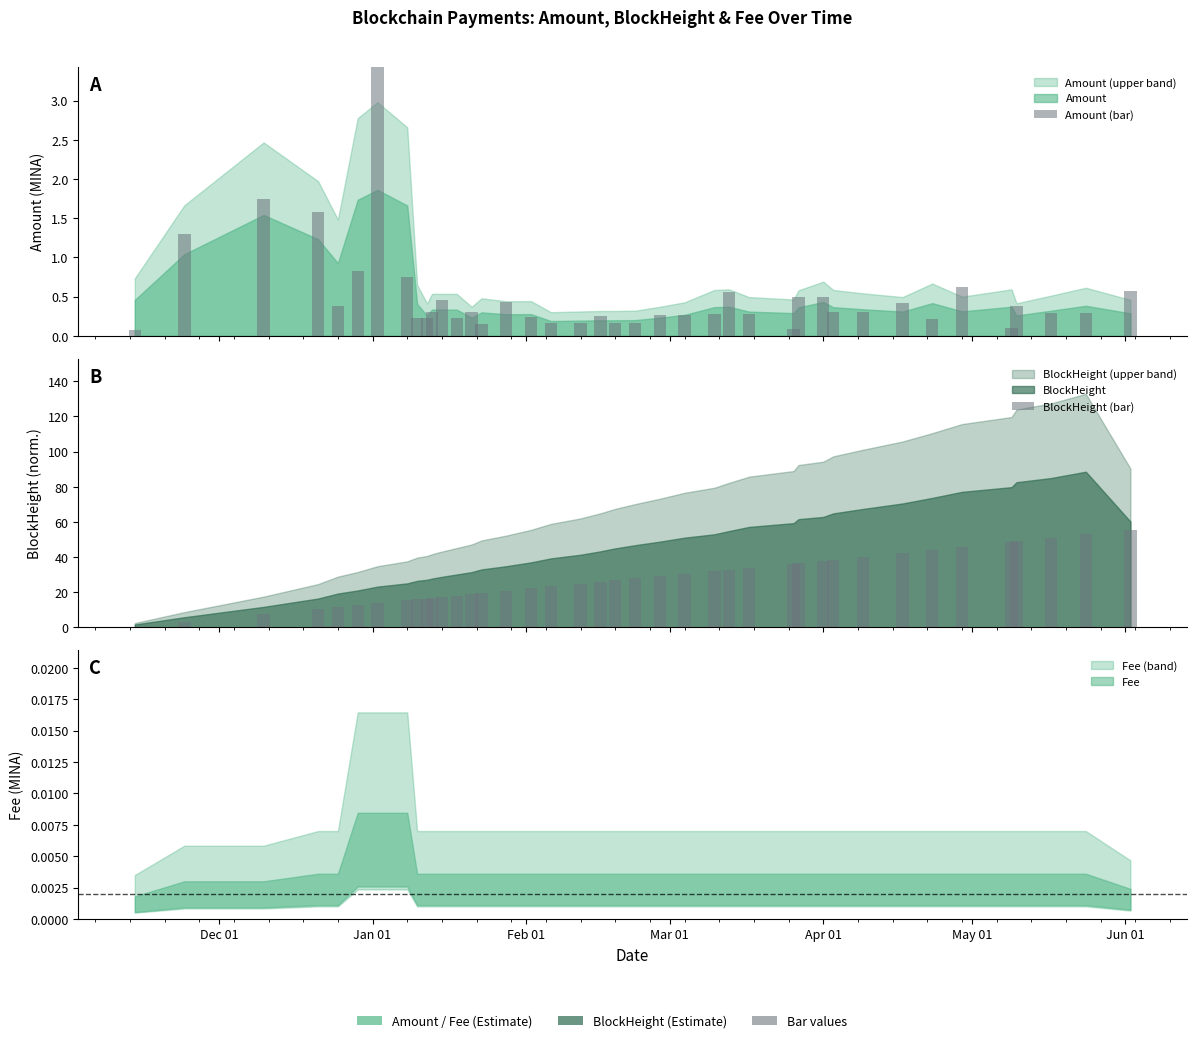

What position from the left is Apr 01?

5